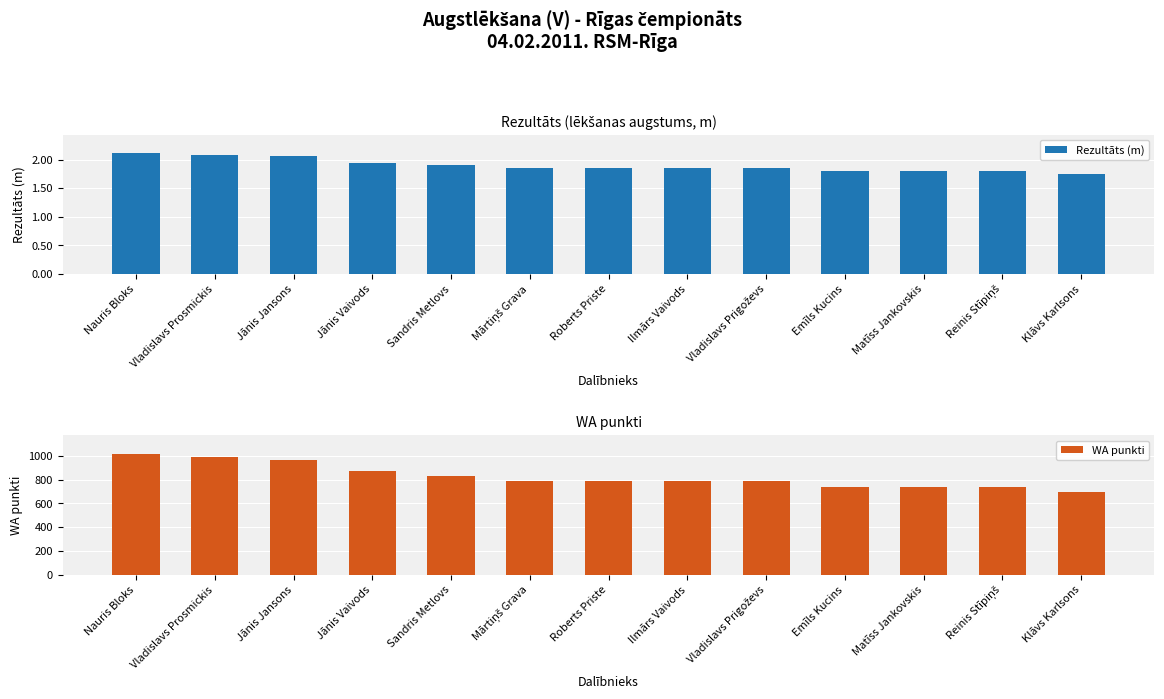

What is the difference between the maximum and minimum values in the Rezultāts (m) series?

0.4